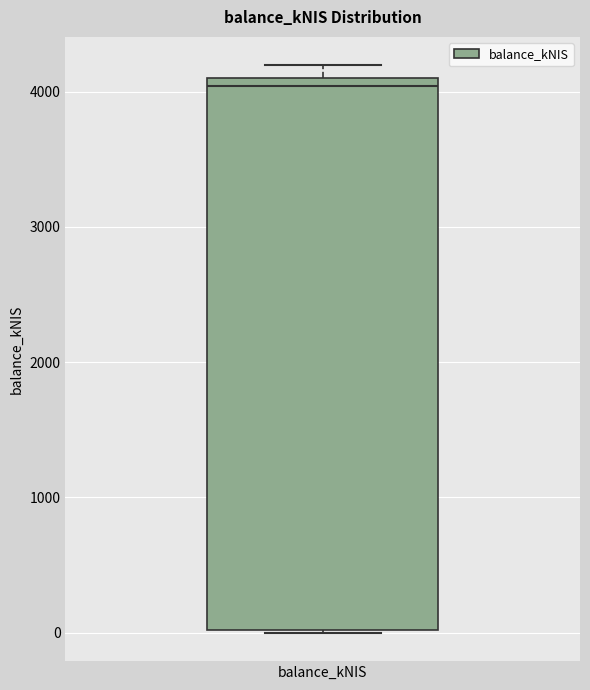

Where does the median line of the box for balance_kNIS sit on the y-axis? The values are not printed on the chart, so give them approximately, as read against the axis.

4000